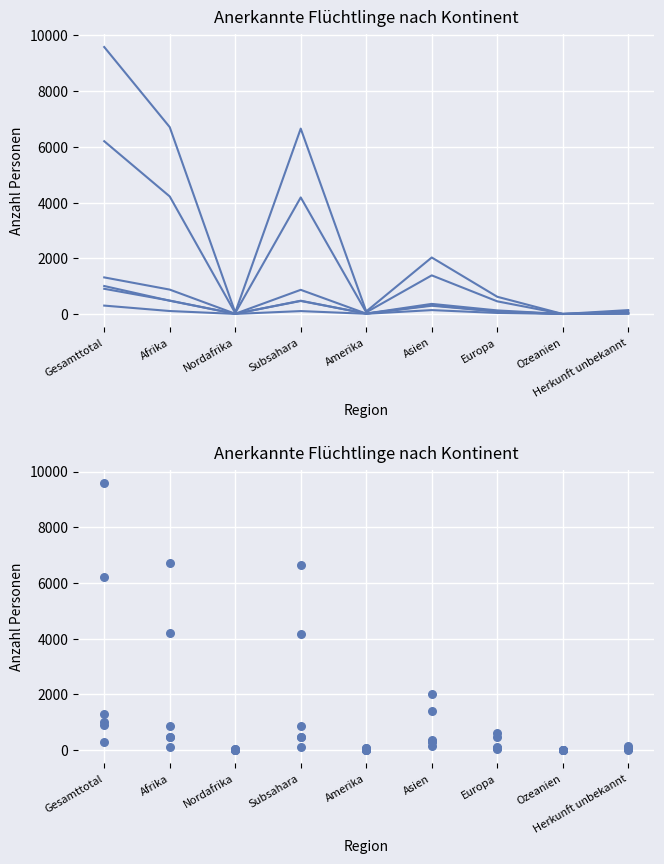

Which series has the widest spread of Y values?

Total anerkannte Flüchtlinge